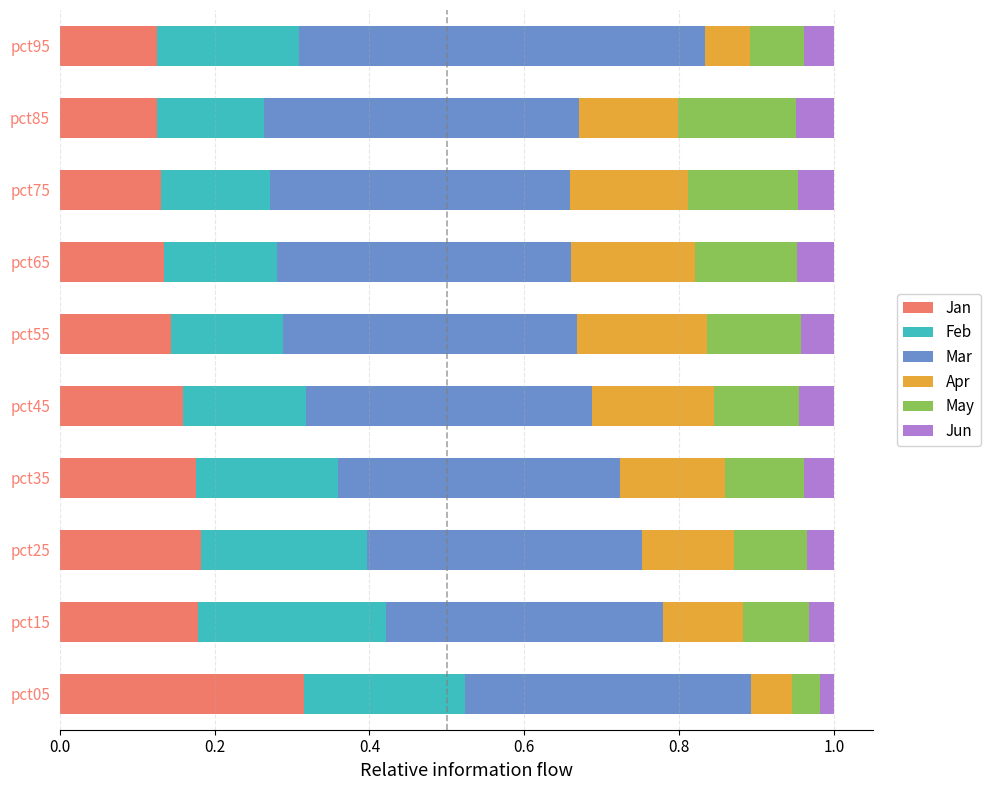

The value of Jan at pct55 is 0.2. True or false?

False